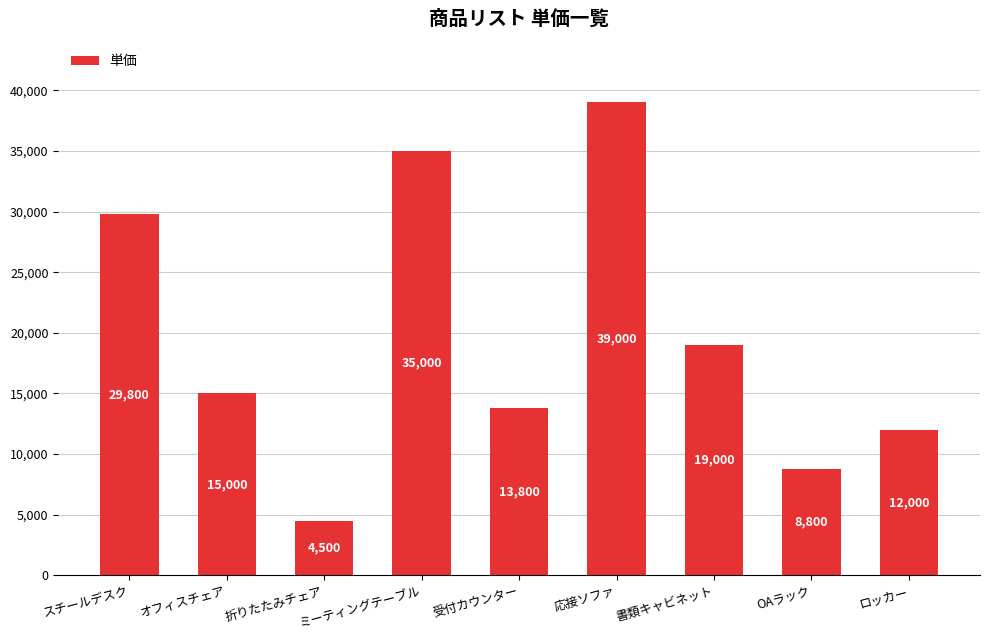

Where does the data first go above 15000?

スチールデスク